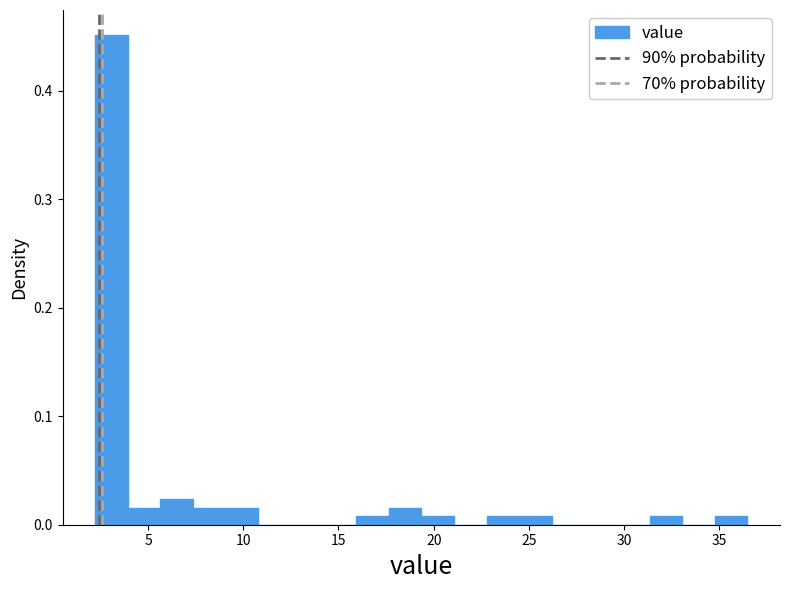

Read against the x-axis, roughly where is the centre of the tallest bar?

3.0